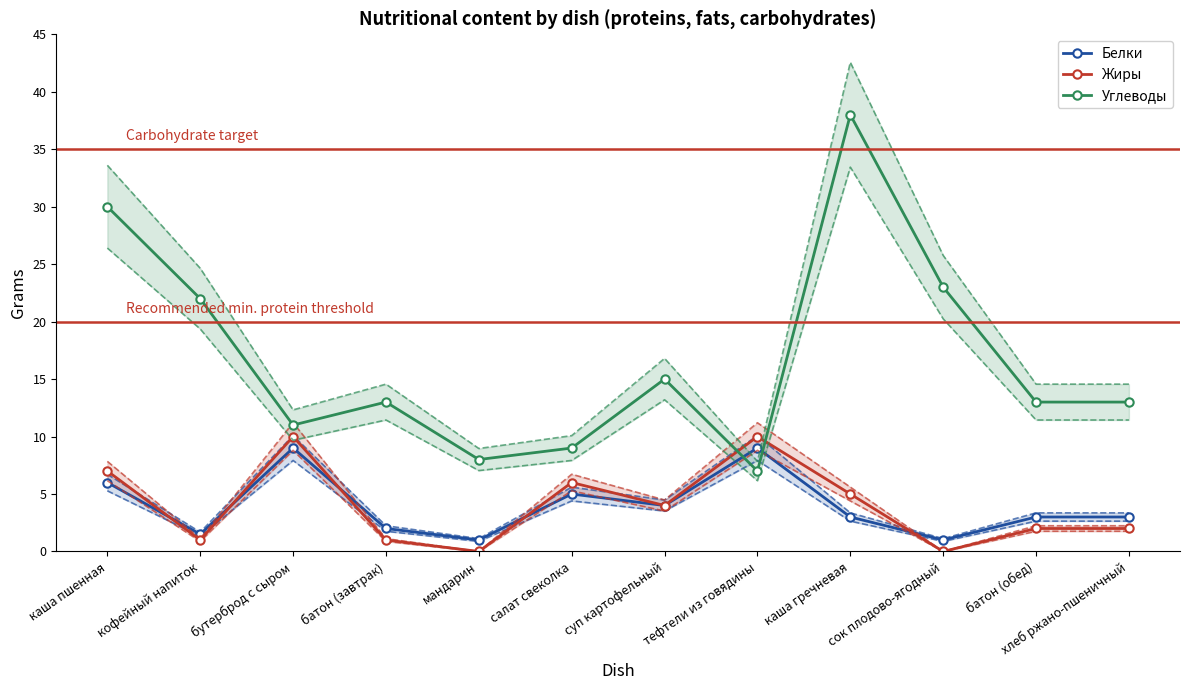

True or false: Углеводы and Жиры intersect in this chart.

True